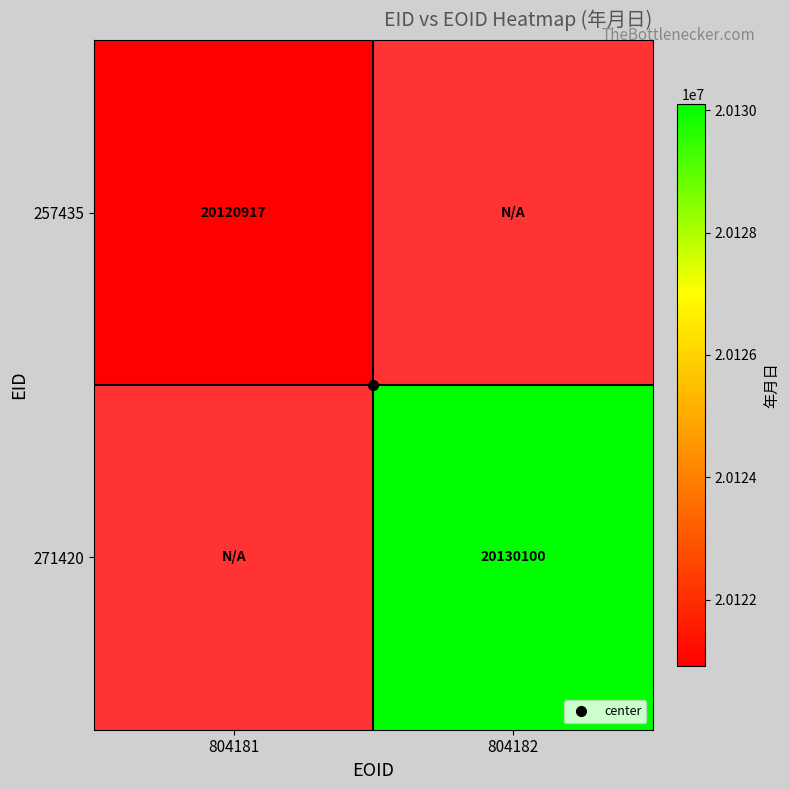

At which label does 271420 reach its minimum?

804181